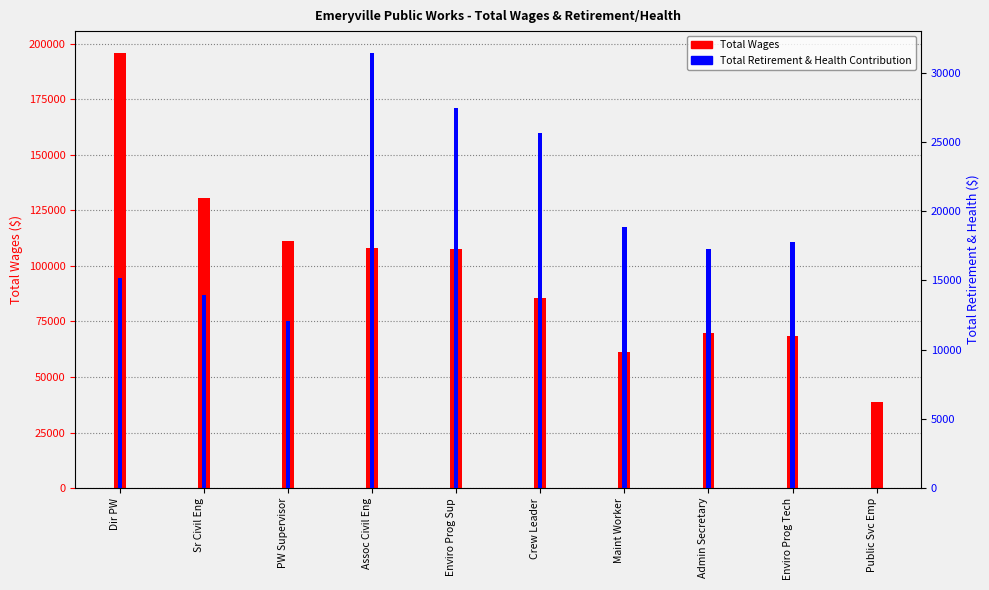

At how many categories does at least one series exceed 8101?

10